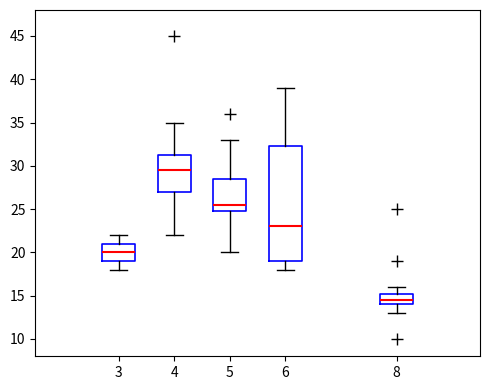

Which box's median line is the lowest?

8